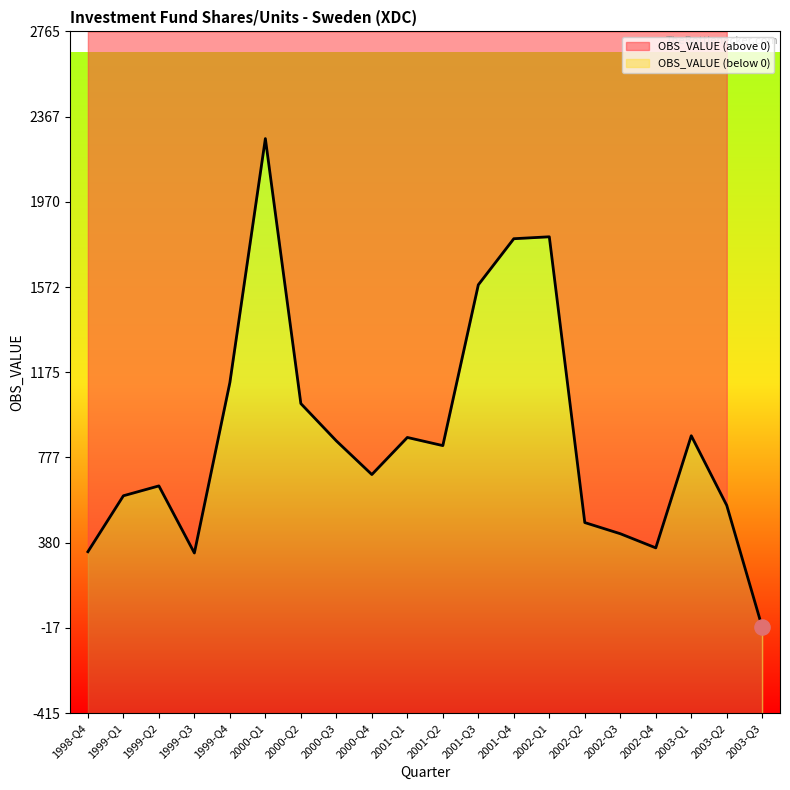

What is the ratio of the value at 2000-Q4 to the value at 2001-Q4?

0.4